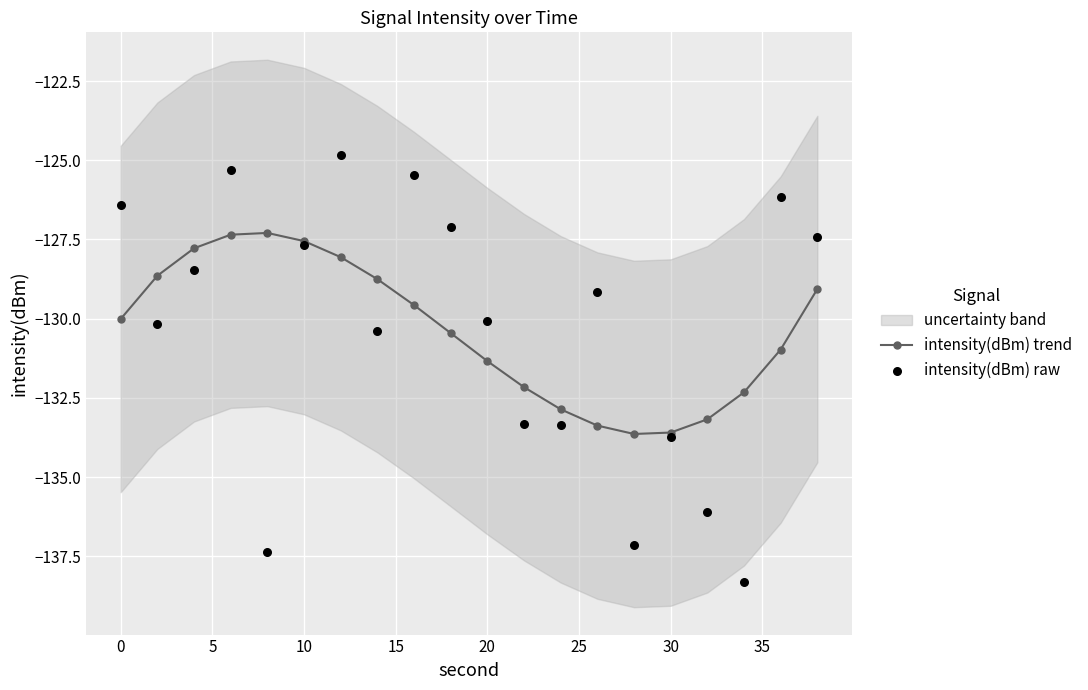

Which series has the largest total across all categories?

intensity(dBm) trend